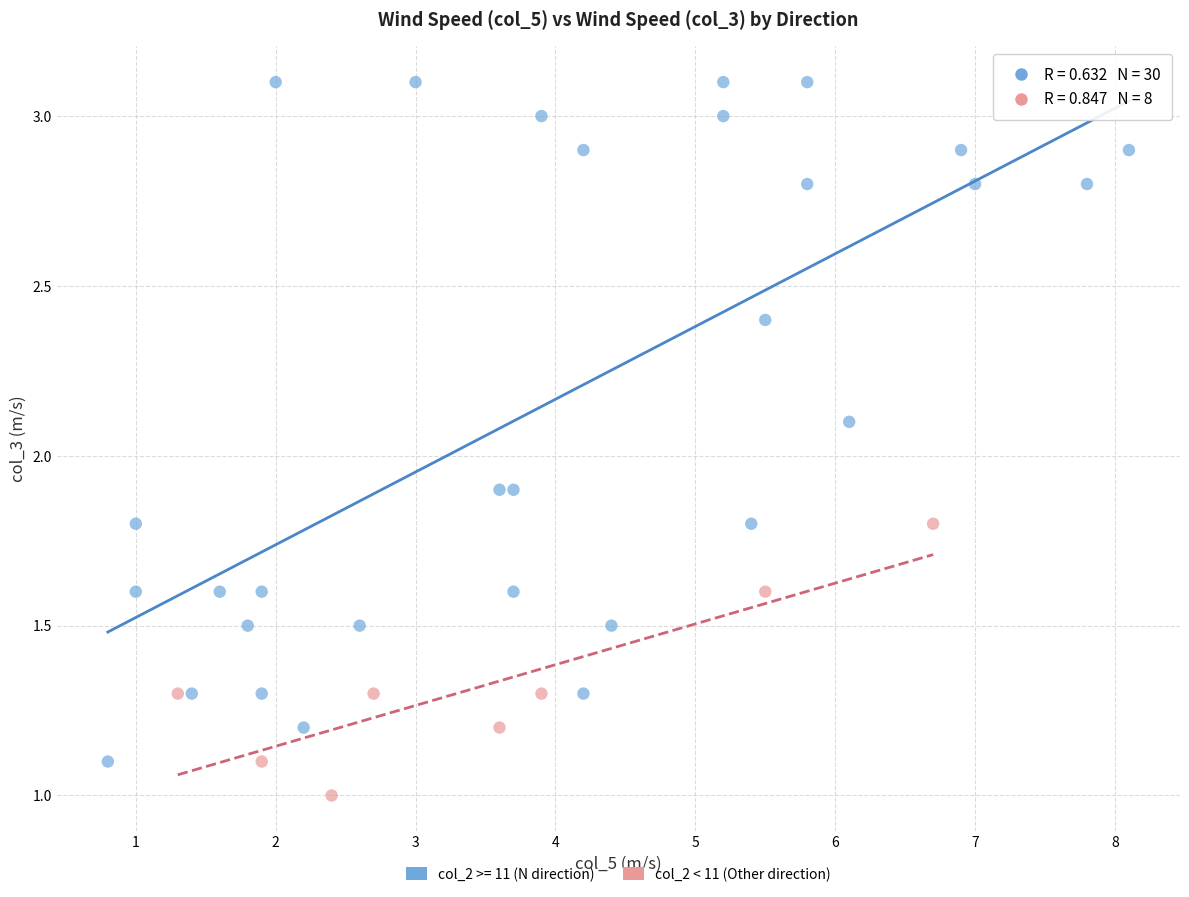

Which series contains the lowest Y value?

col_2 < 11 (Other direction)